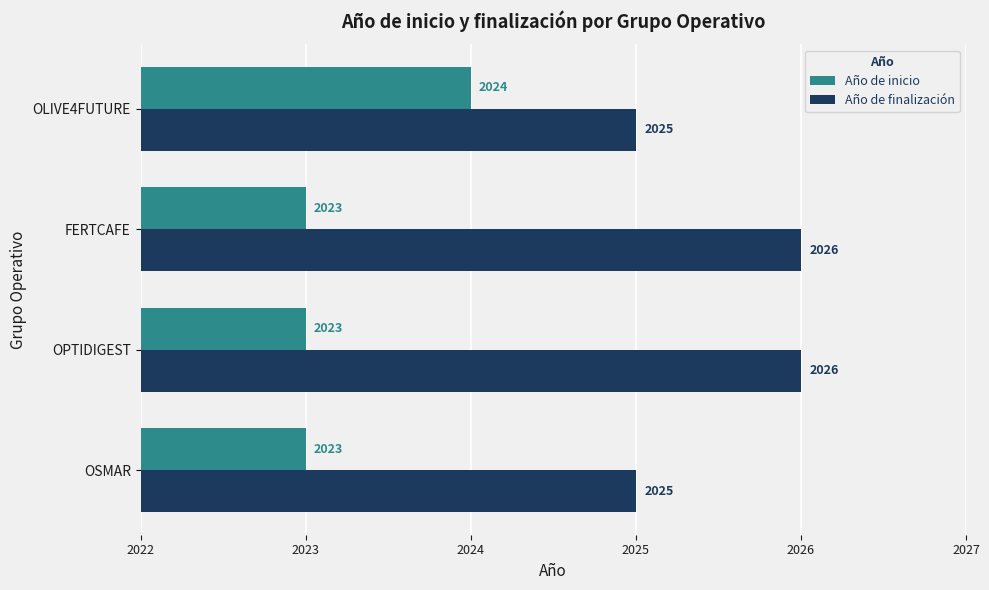

Rank the series at FERTCAFE from highest to lowest value.

Año de finalización, Año de inicio